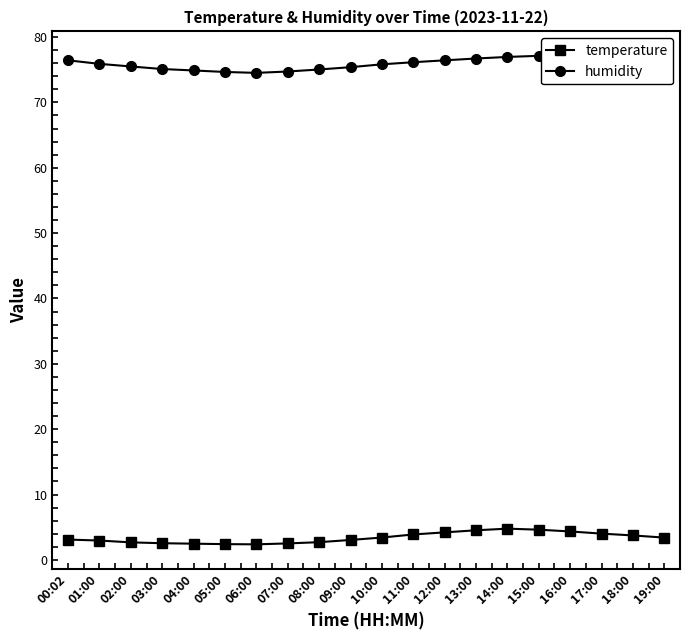

List the series in order of their overall mean, highest first.

humidity, temperature